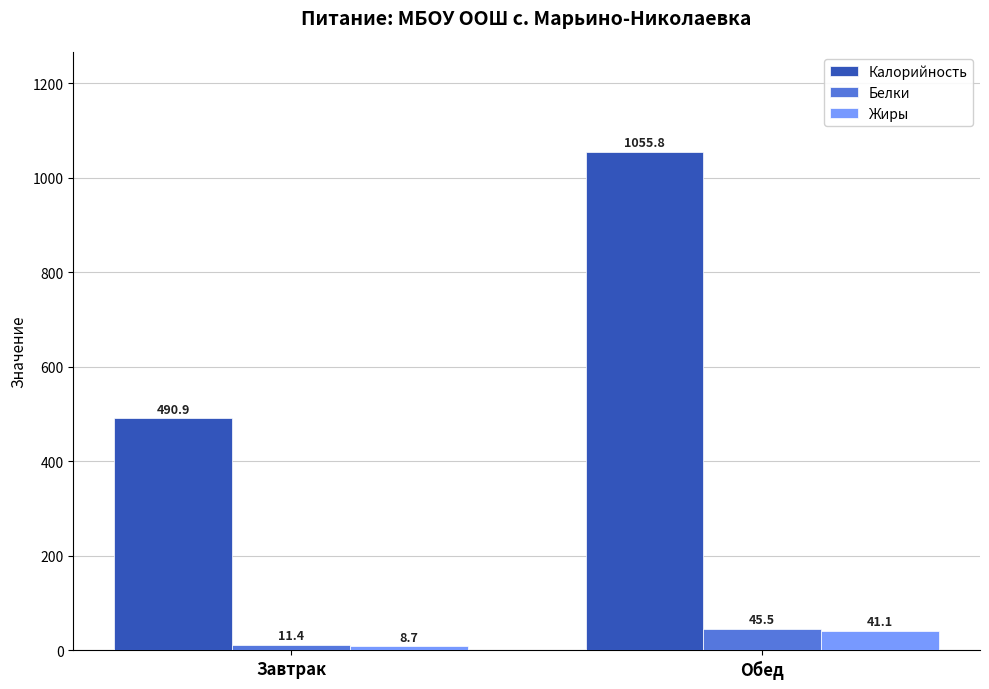

Reading left to right, transcribe all the data shown in this chart.

Калорийность: 490.9	1055.8
Белки: 11.4	45.5
Жиры: 8.7	41.1